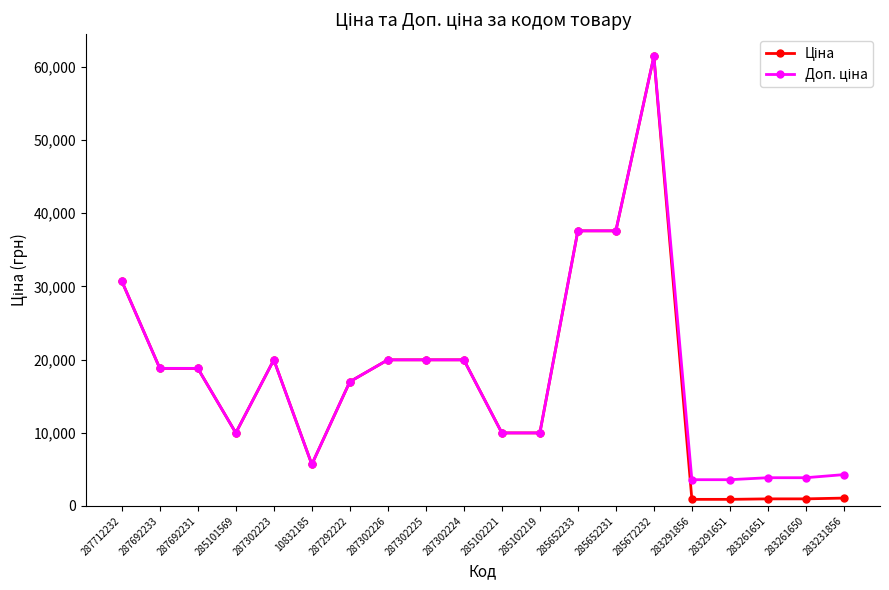

How many lines are shown in the chart?

2